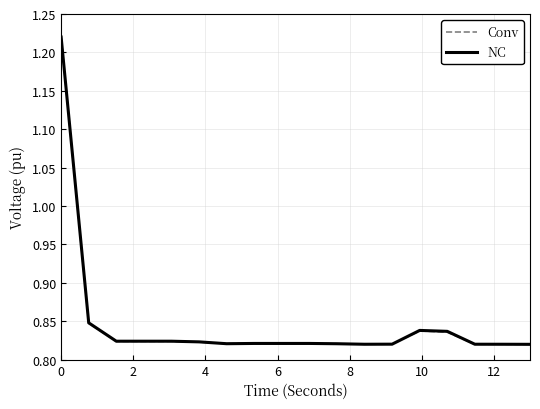

Count the number of categories in the chart.

18